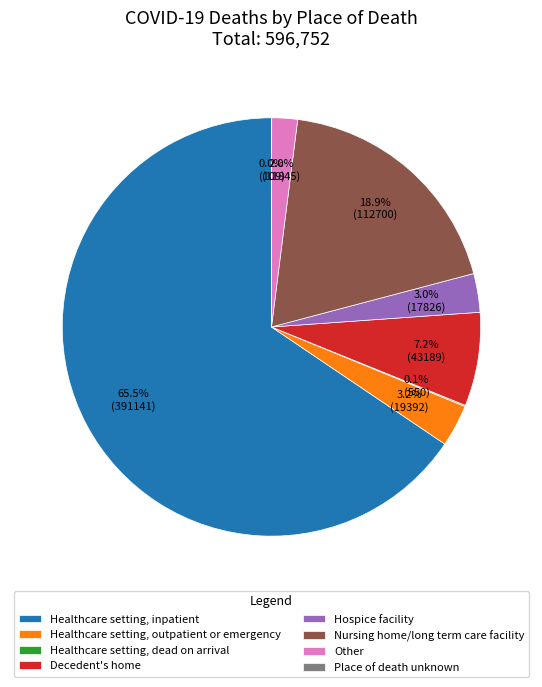

Is it true that Hospice facility is 3% of the pie?

True